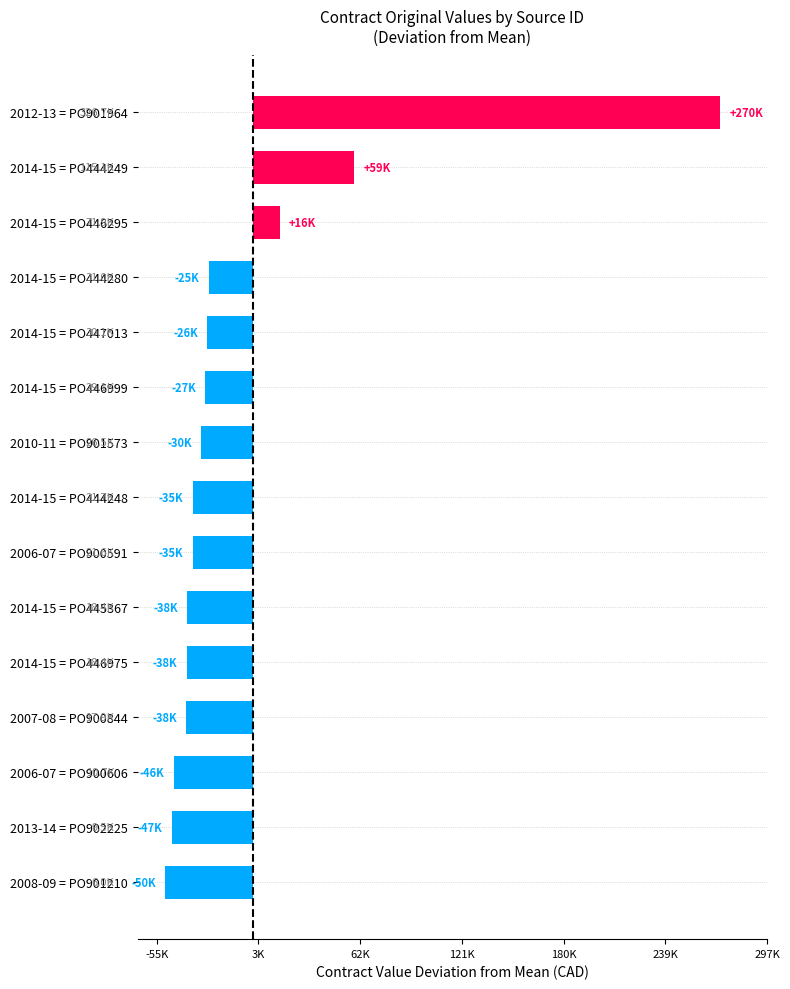

Does the chart contain any negative values?

Yes